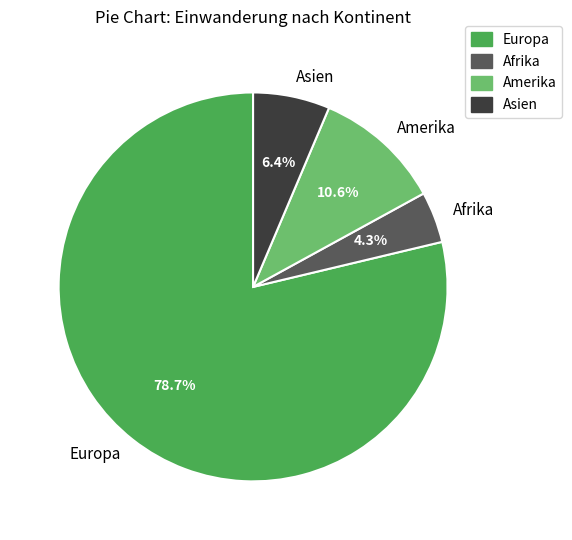

Does Amerika account for over 50% of the chart?

No